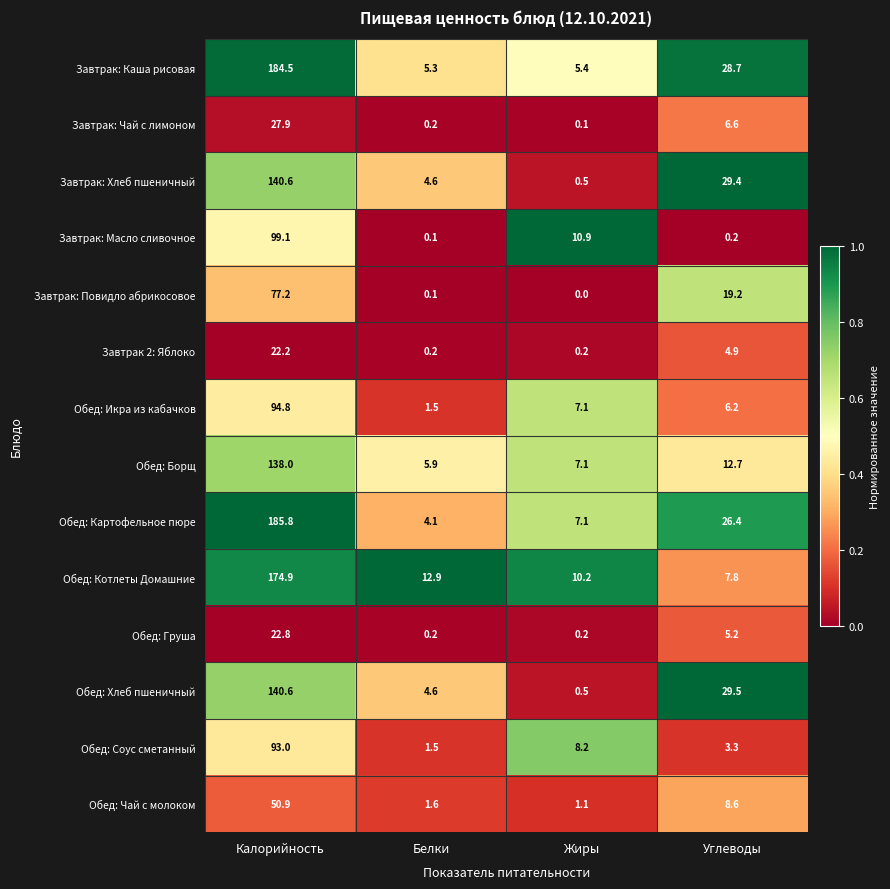

What is the highest value of the Обед: Икра из кабачков series?

94.8